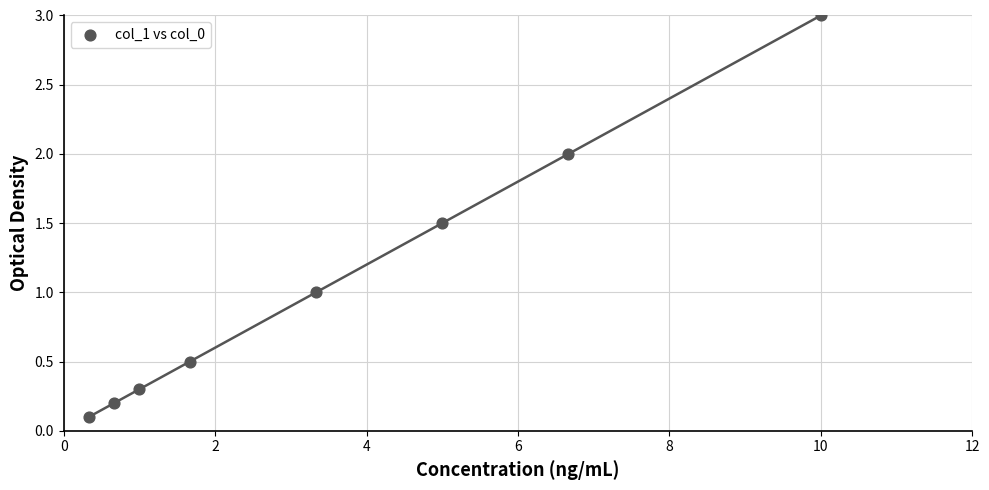

What is the range of Y values (max minus min)?

2.9